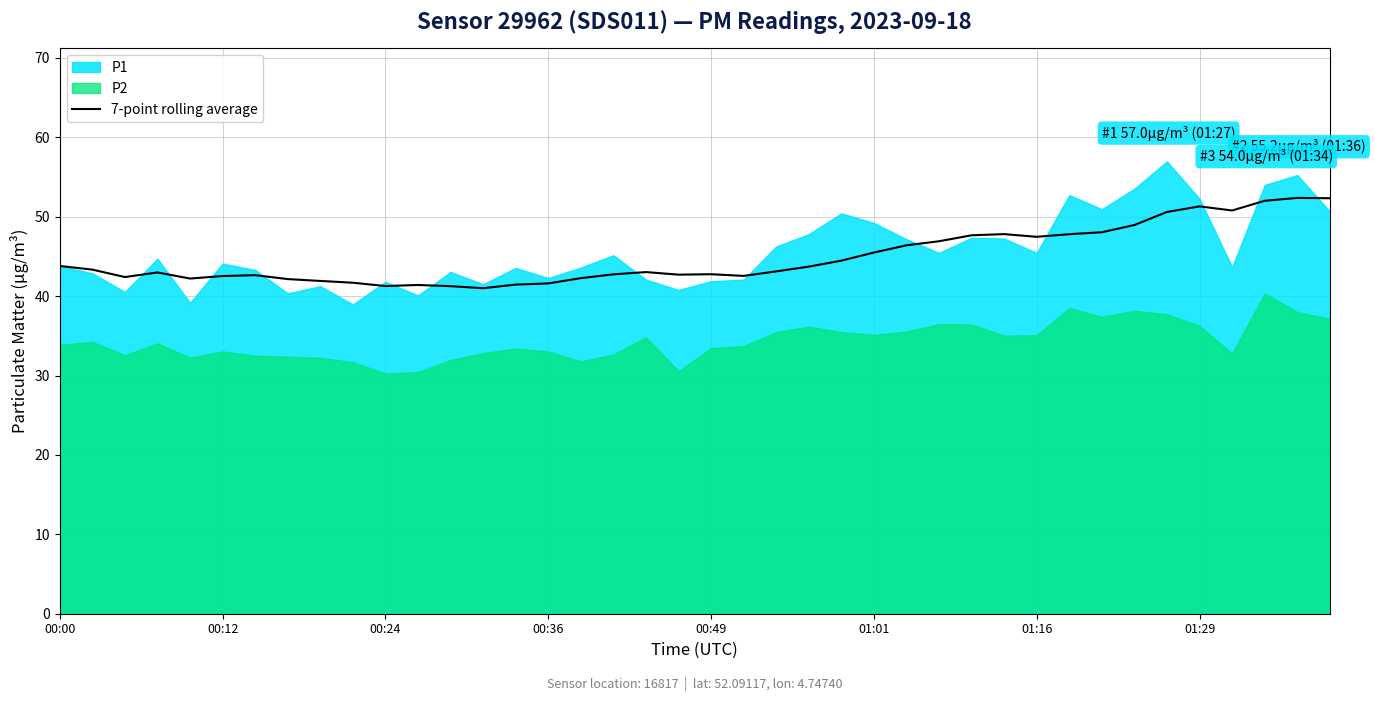

The value of 7-point rolling average at 01:29 is 51.3. True or false?

True